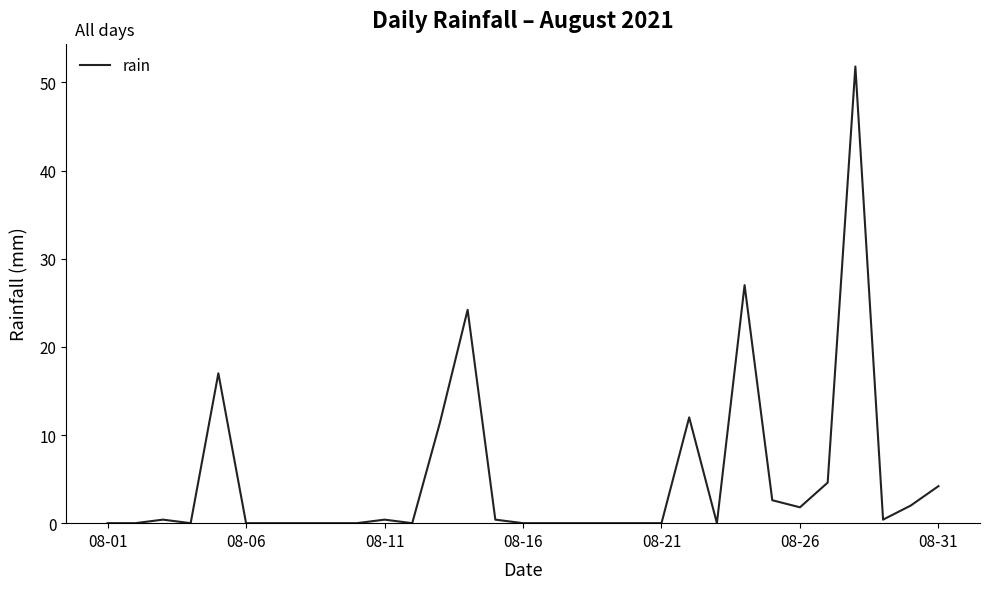

What is the greatest value displayed?

51.8